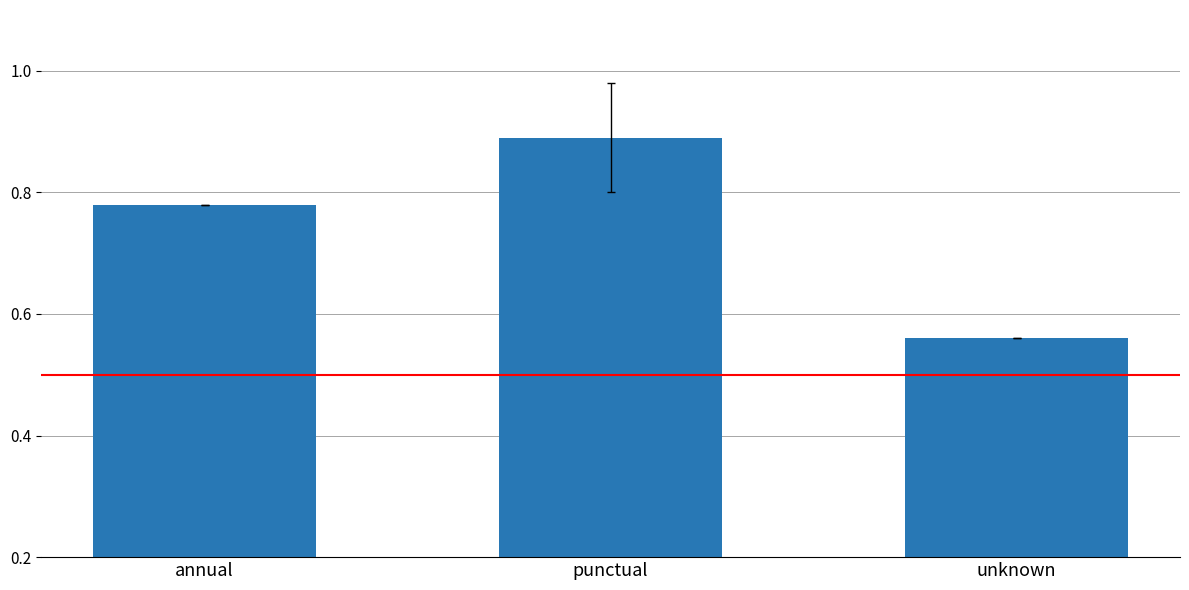

Are the bars grouped side by side (vs. stacked)?

No